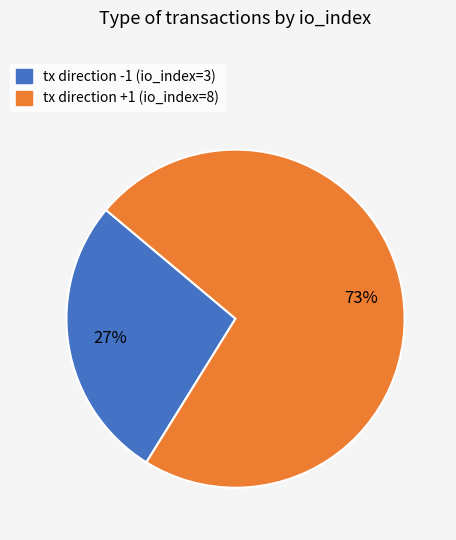

Which category has the smallest portion of the pie?

tx direction -1 (io_index=3)